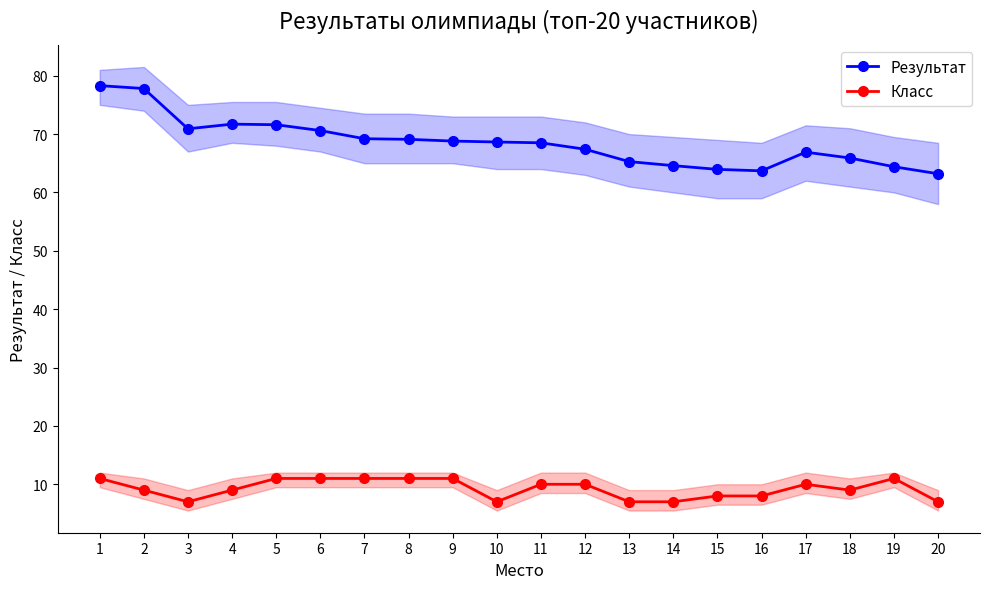

True or false: Результат and Класс intersect in this chart.

False